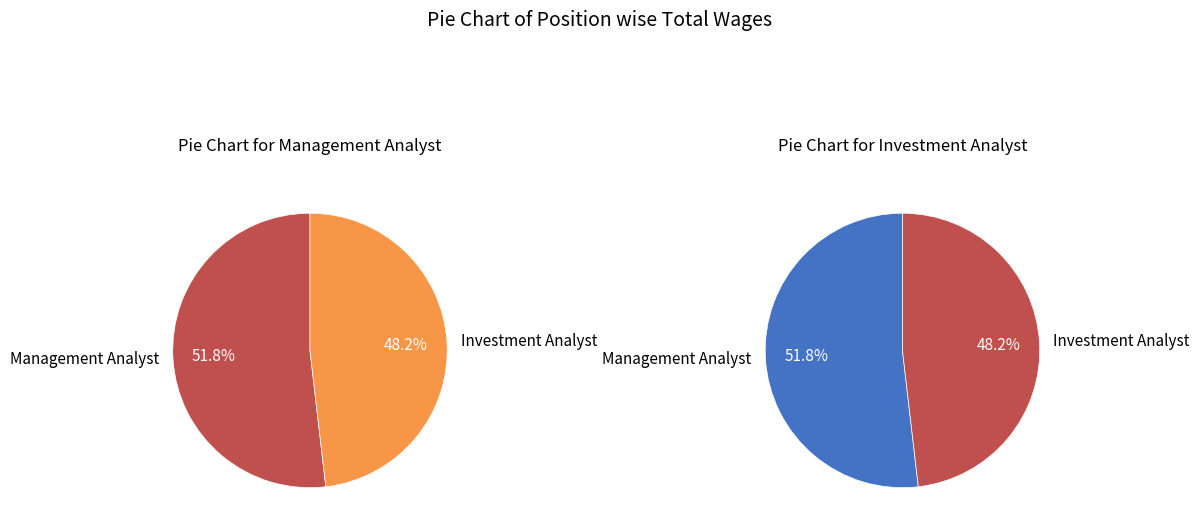

To the nearest percent, what portion does Investment Analyst represent?

48%